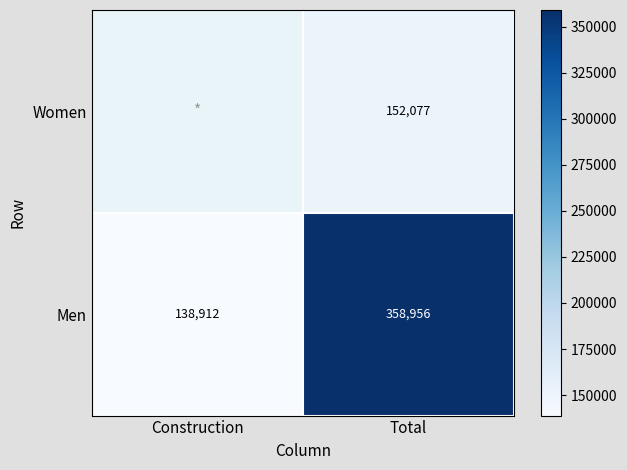

Read the Men value at Construction.

138912